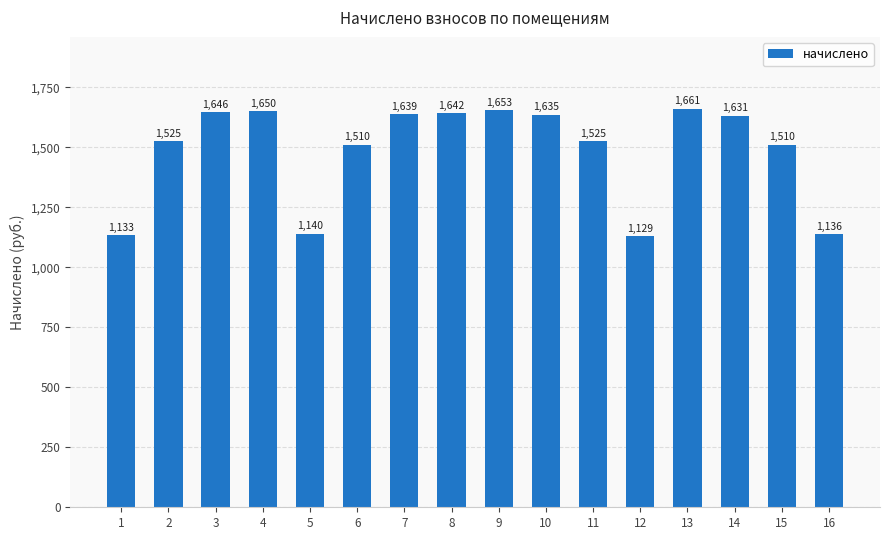

The chart shows a value of 1638.7 at 7. True or false?

True